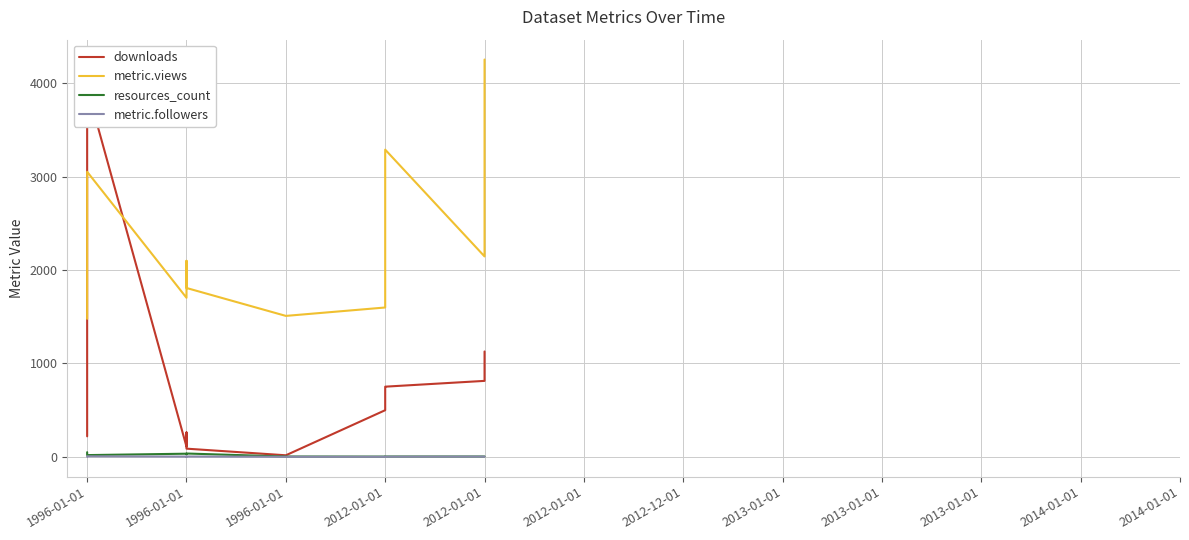

What is the maximum value for resources_count?

49